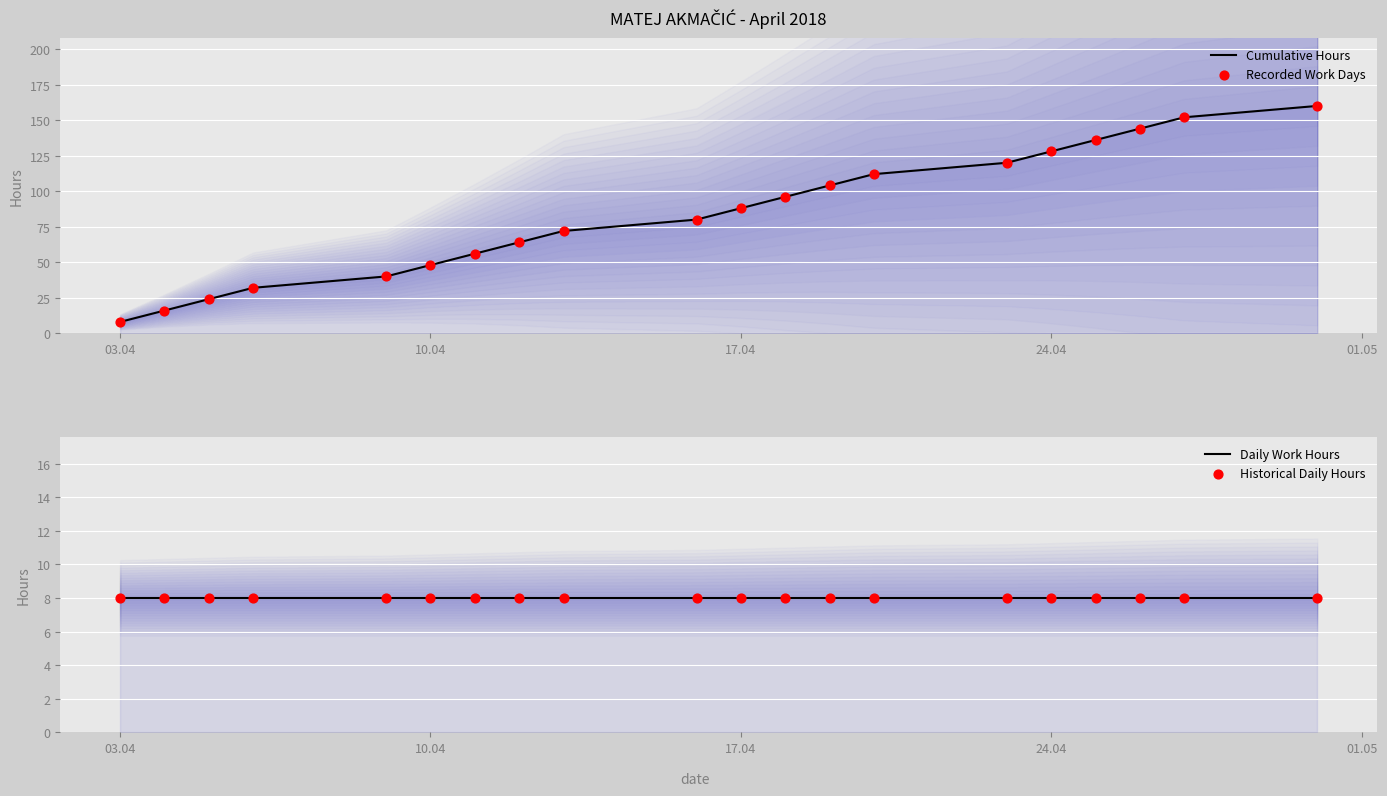

Which series has the widest spread of Y values?

Cumulative Hours